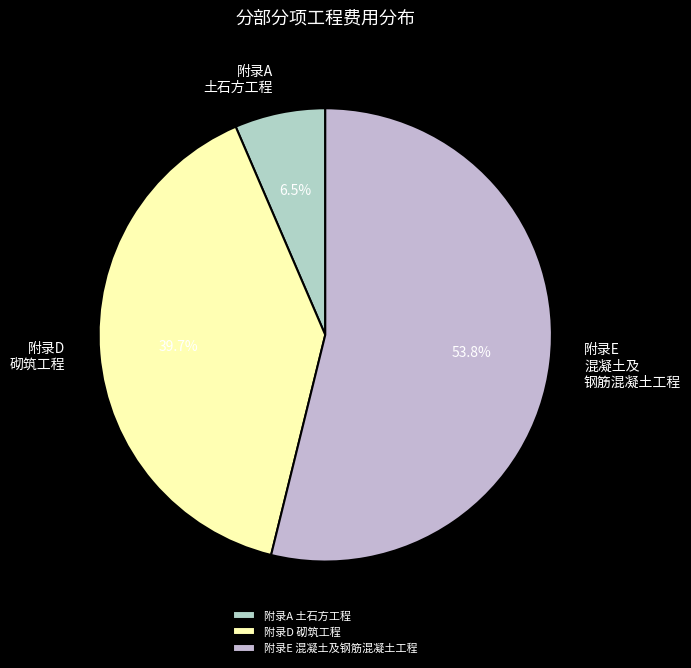

Does 附录E 混凝土及钢筋混凝土工程 represent more than half of the total?

Yes